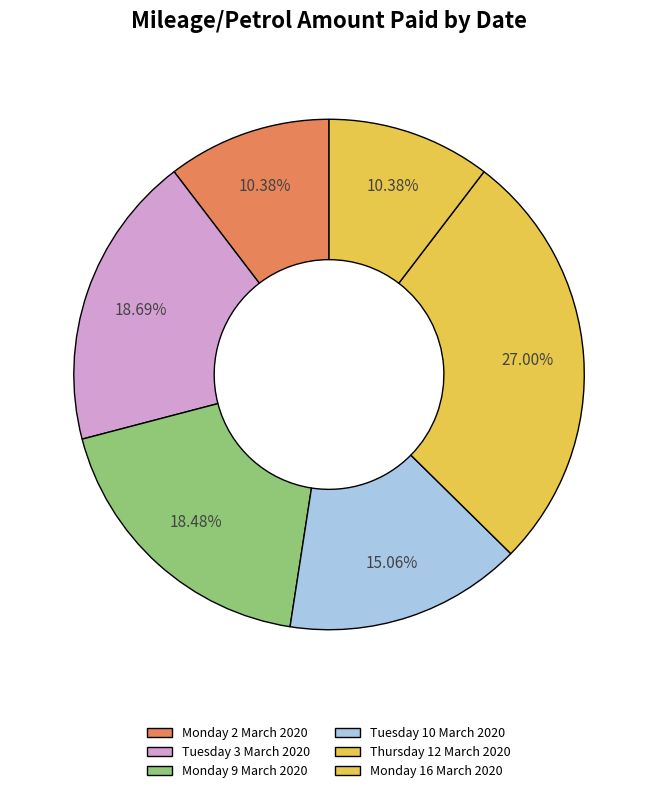

Which slice is the smallest?

Monday 2 March 2020